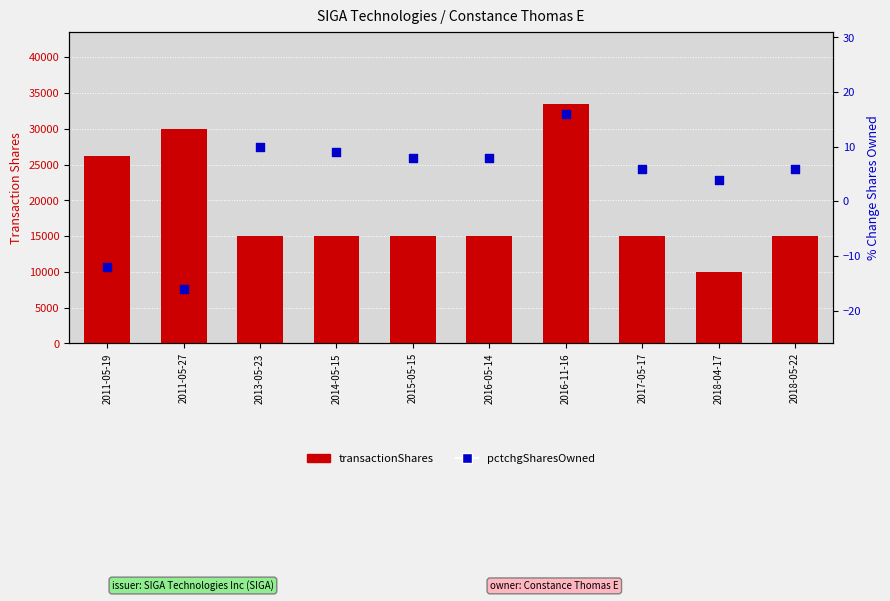

At which category is the sum across all series the highest?

2016-11-16